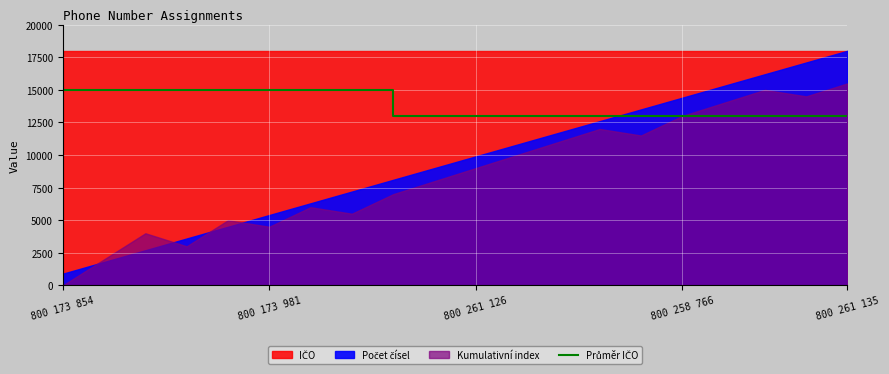

What is the sum of all values?

276000